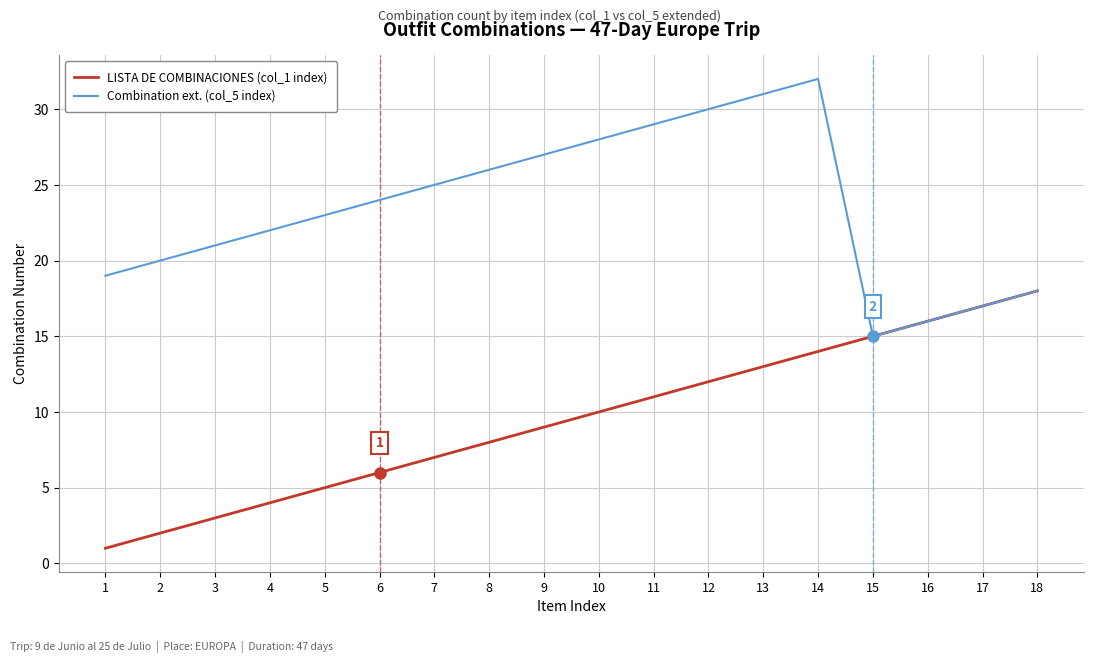

List the series in order of their overall mean, lowest first.

LISTA DE COMBINACIONES (col_1 index), Combination ext. (col_5 index)